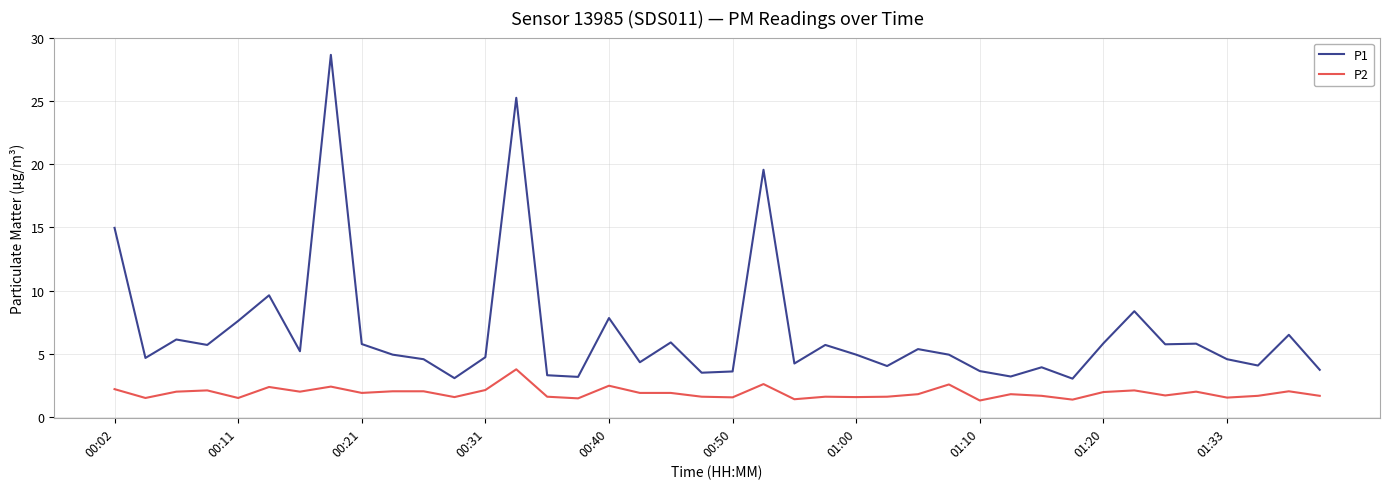

List the series in order of their peak value, lowest first.

P2, P1